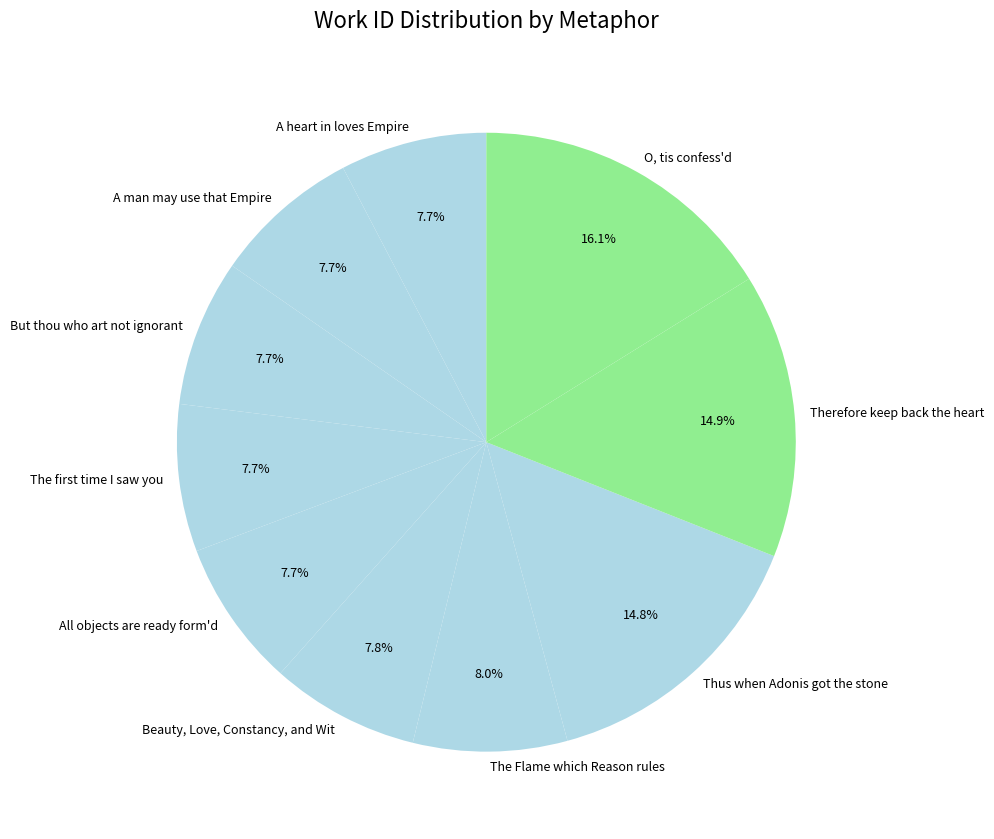

Which slice is the largest?

O, tis confess'd